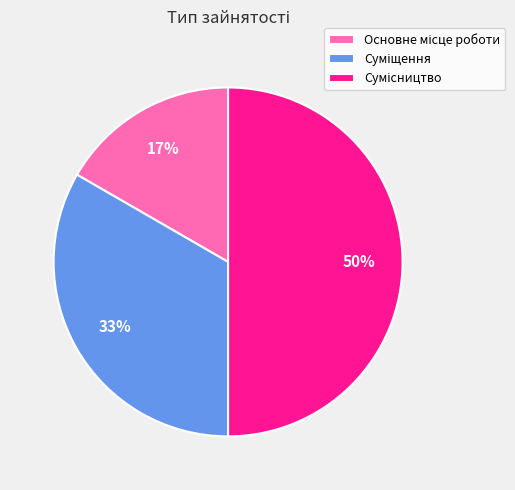

To the nearest percent, what is the average slice percentage?

33%